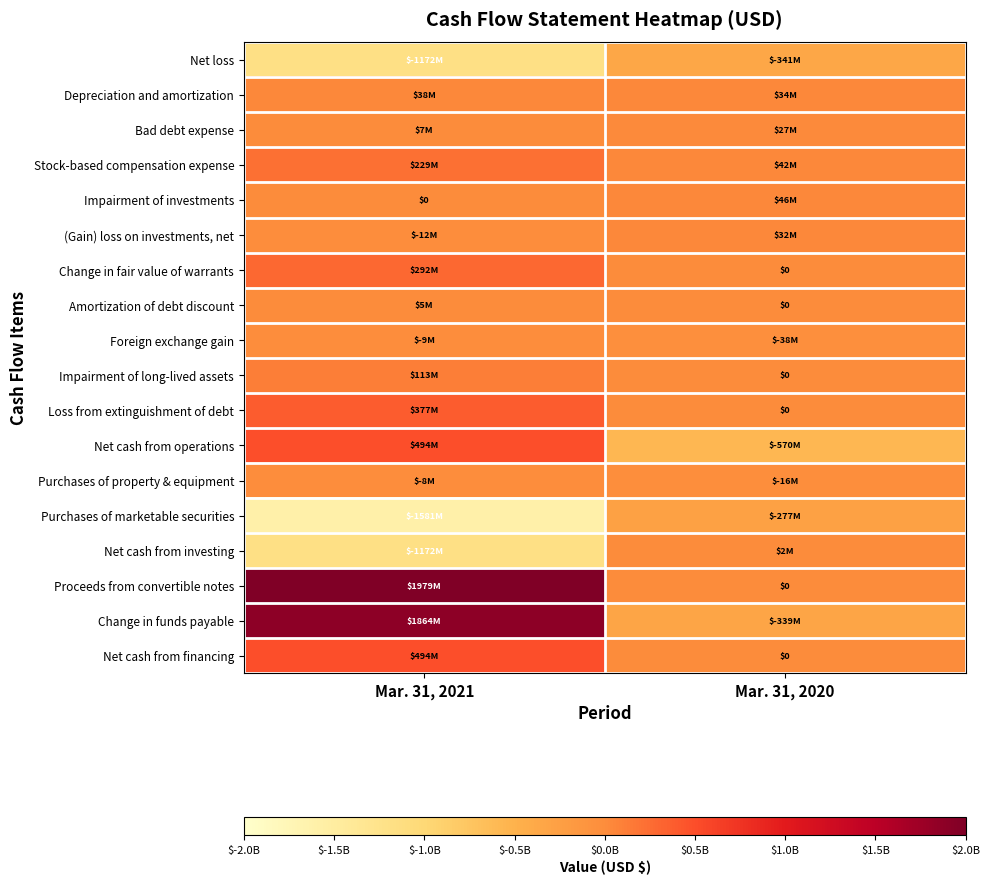

True or false: (Gain) loss on investments, net has a value of 0.0 at Mar. 31, 2020.

False